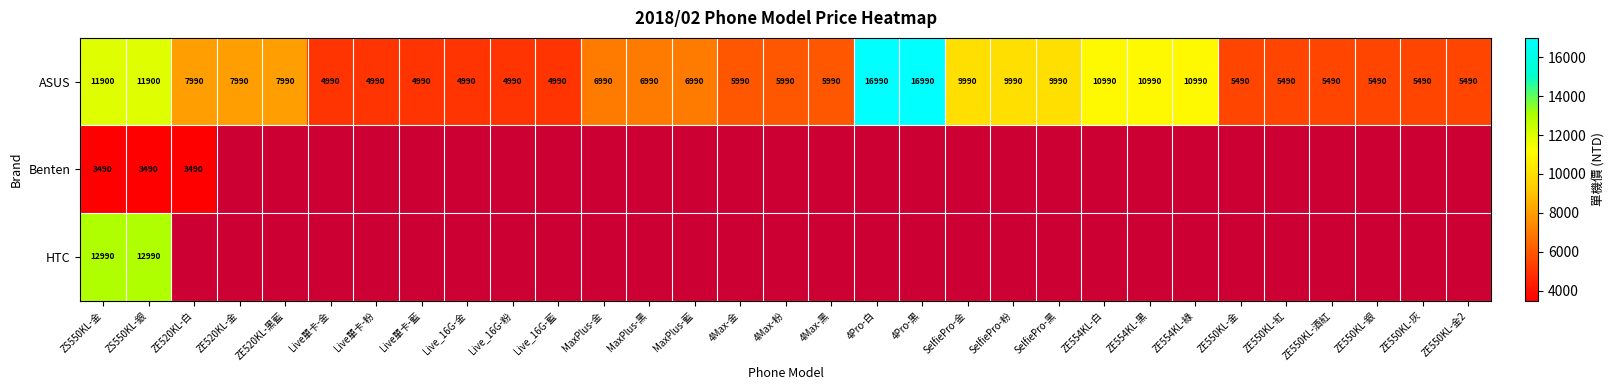

At ZS550KL-銀, list the series in order from largest to smallest.

HTC, ASUS, Benten